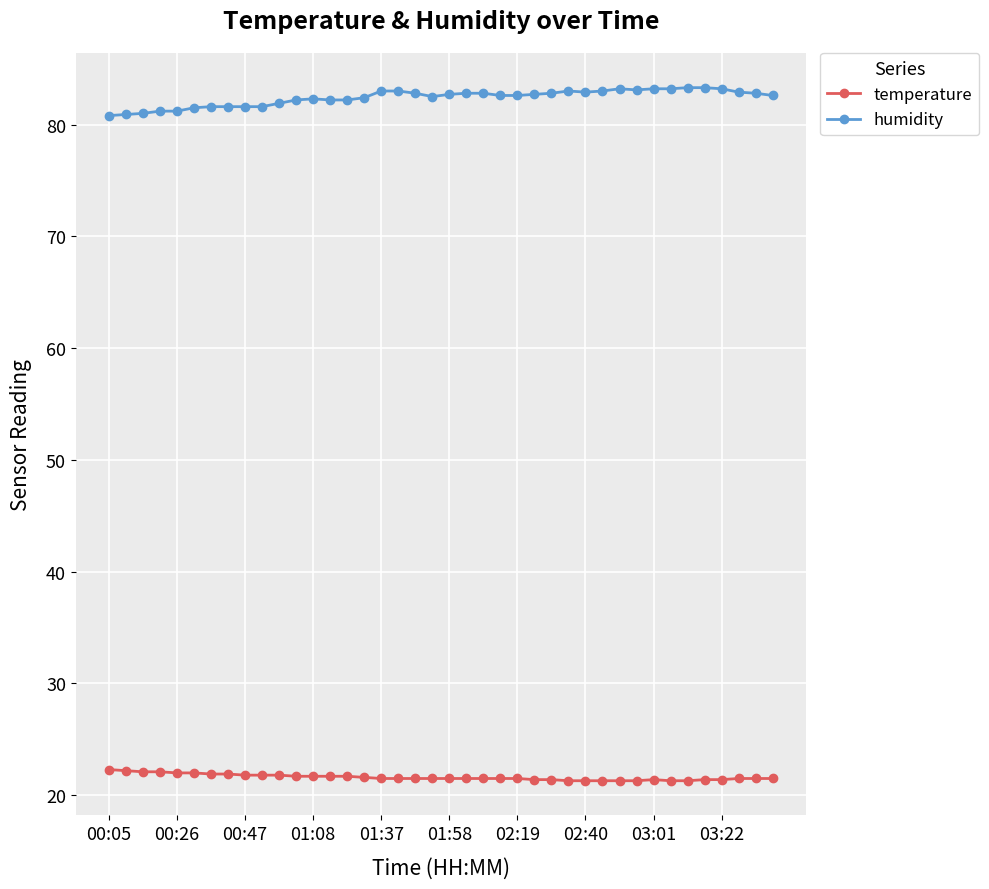

What is the average value of the humidity series?

82.4